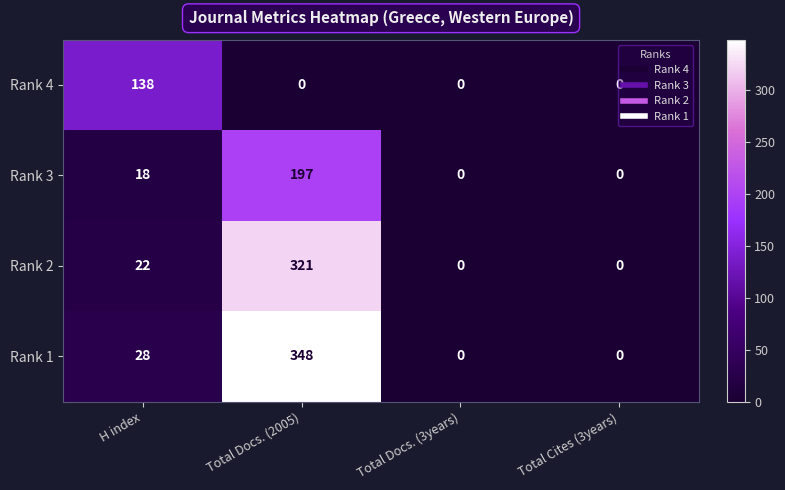

What value does the Rank 2 series have at Total Docs. (2005), to the nearest 5?

320